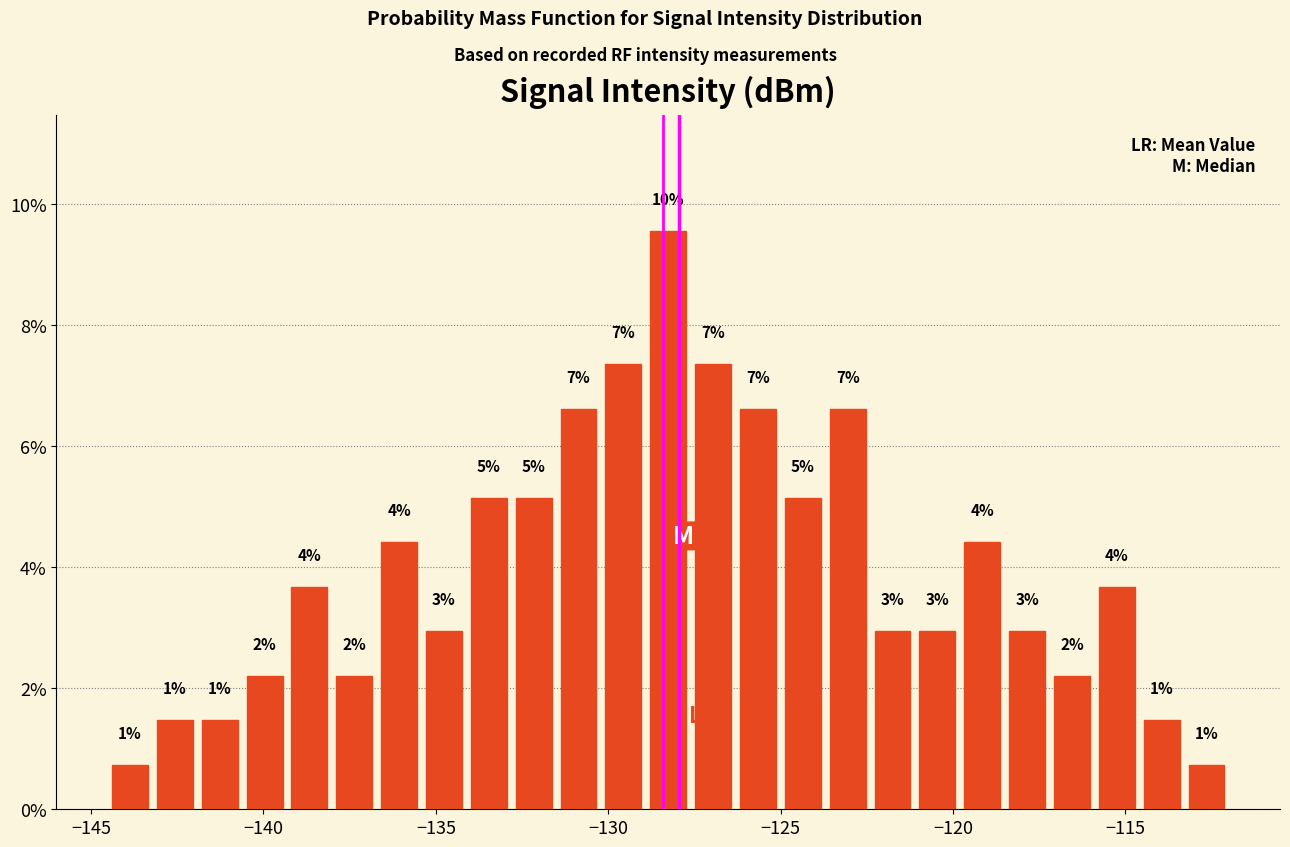

Read against the x-axis, roughly where is the centre of the tallest bar?

-128.5